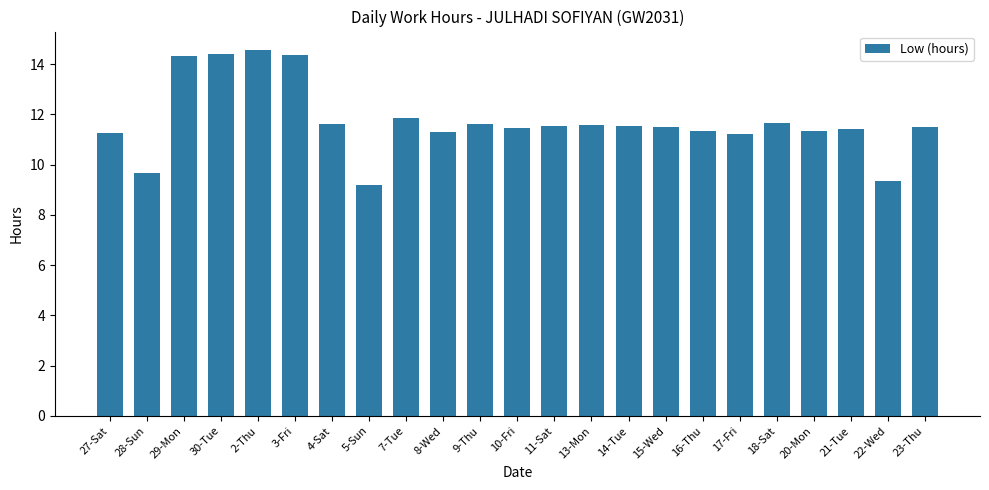

What is the maximum value shown in the chart?

14.6